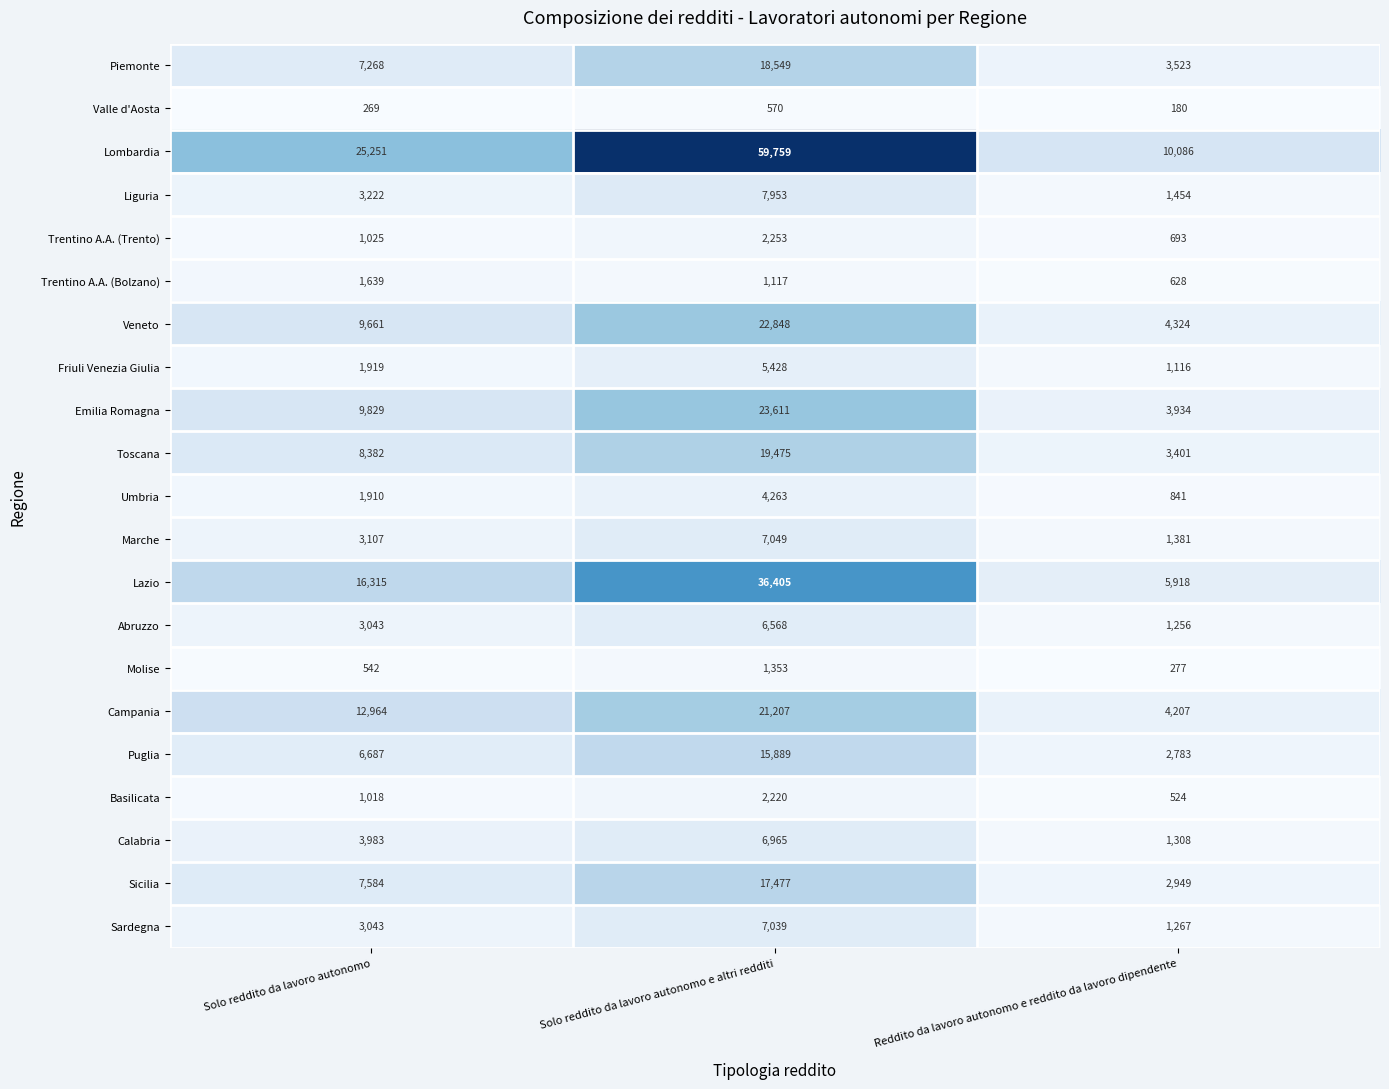

True or false: Campania has a value of 3470 at Solo reddito da lavoro autonomo.

False